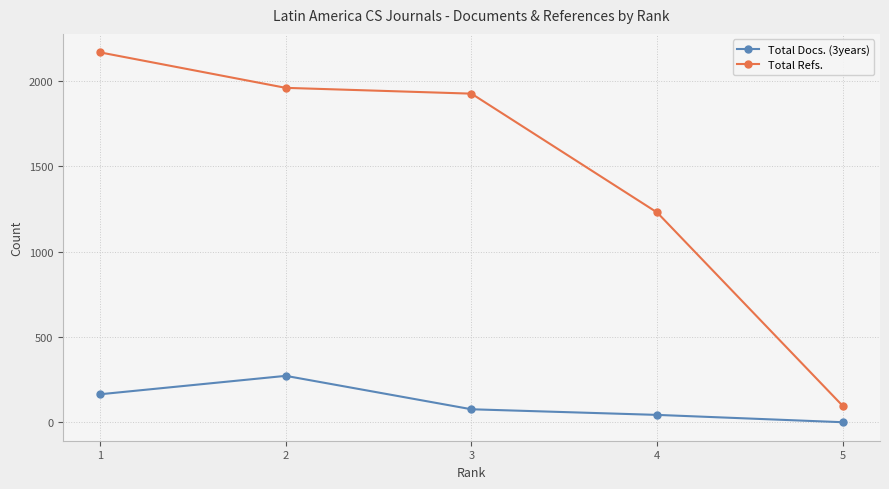

Which series changed the most between 2 and 5?

Total Refs.